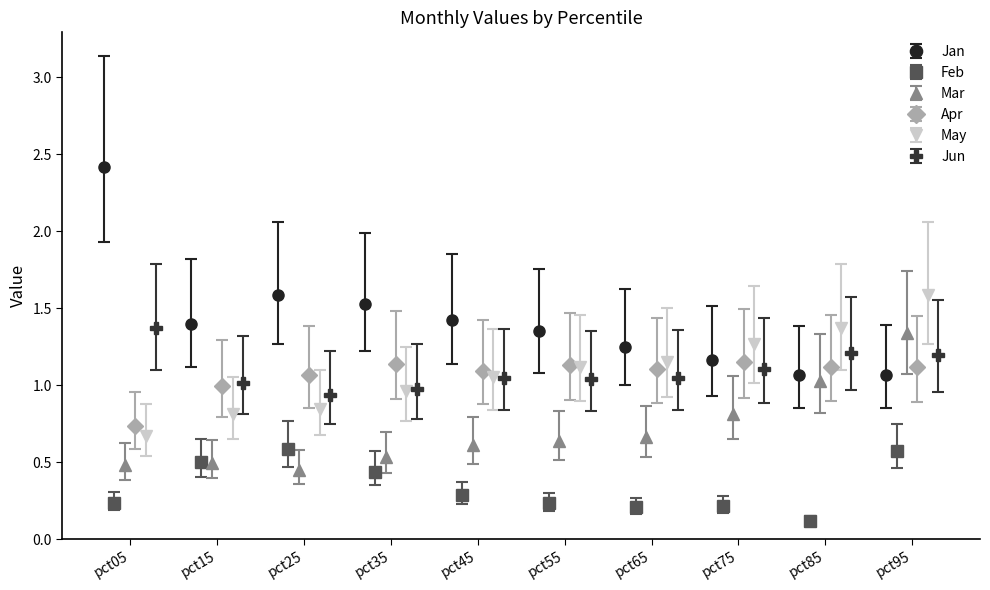

List the labels in order of Mar value, smallest first.

pct25, pct05, pct15, pct35, pct45, pct55, pct65, pct75, pct85, pct95